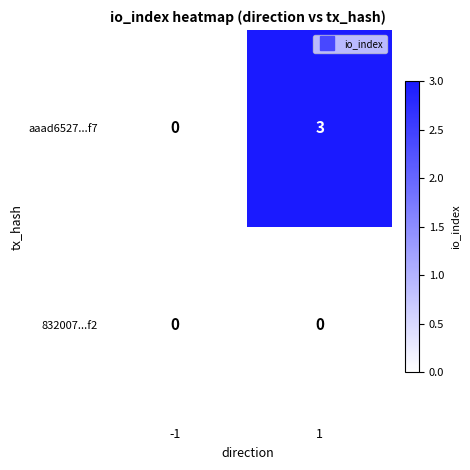

List the series in order of their peak value, highest first.

aaad6527...f7, 832007...f2